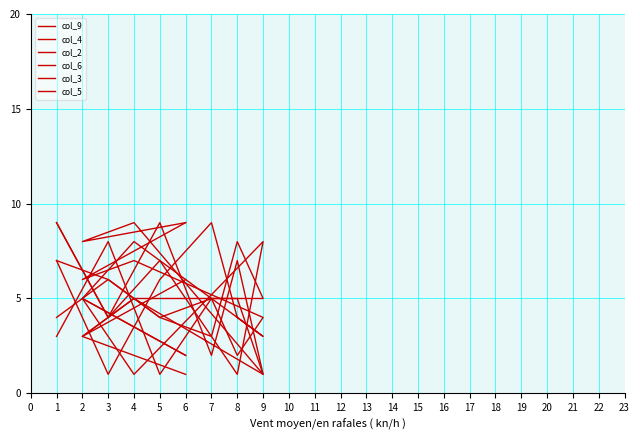

What is the lowest value of the col_4 series?

1